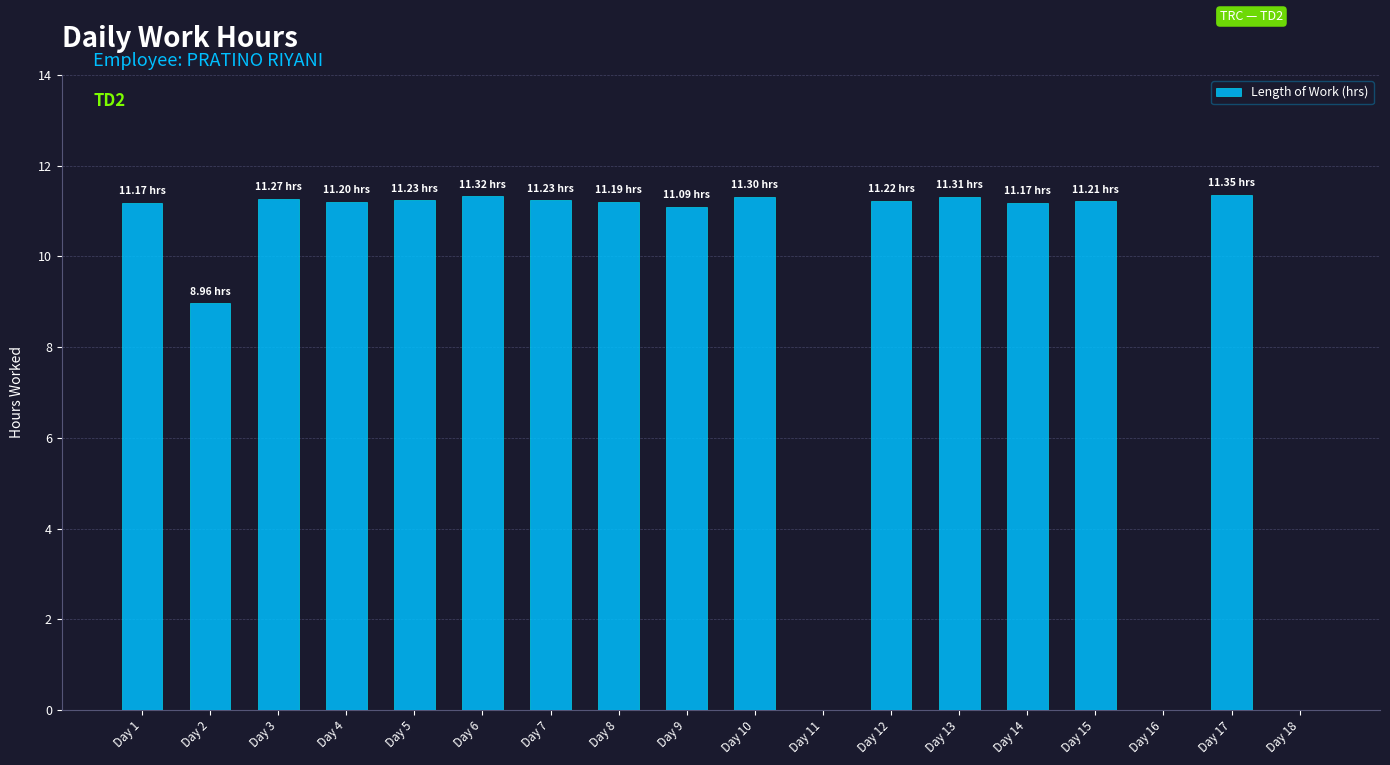

How many distinct data groups are displayed?

1